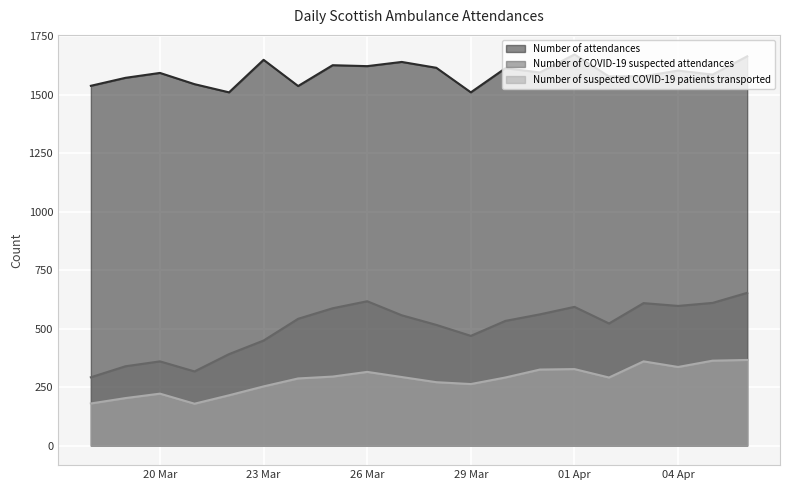

Rank the series at 2020-03-25 from highest to lowest value.

Number of attendances, Number of COVID-19 suspected attendances, Number of suspected COVID-19 patients transported